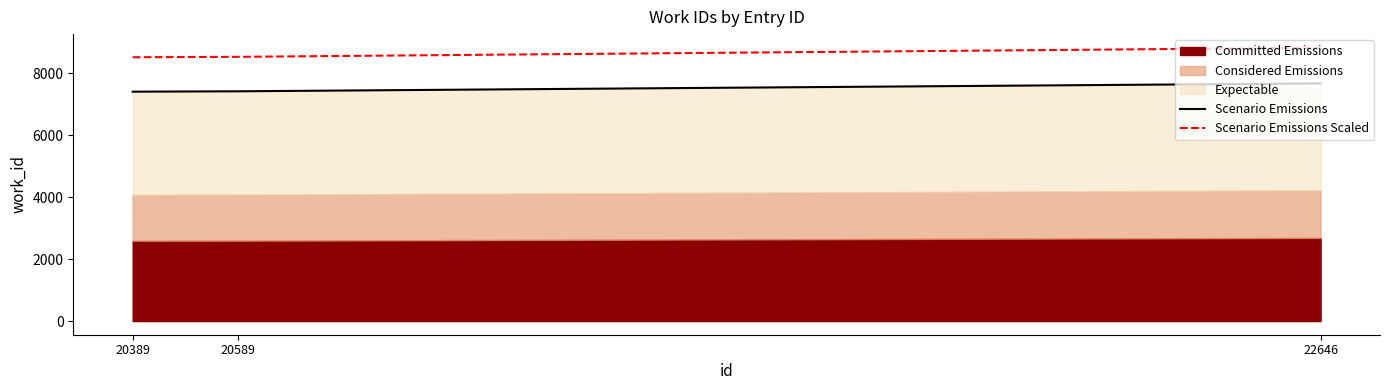

What is the approximate value of Scenario Emissions at 22646?

7665.0